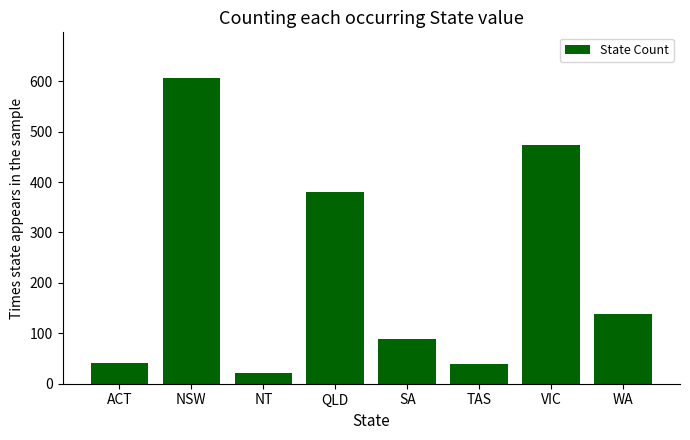

What is the minimum value shown in the chart?

21